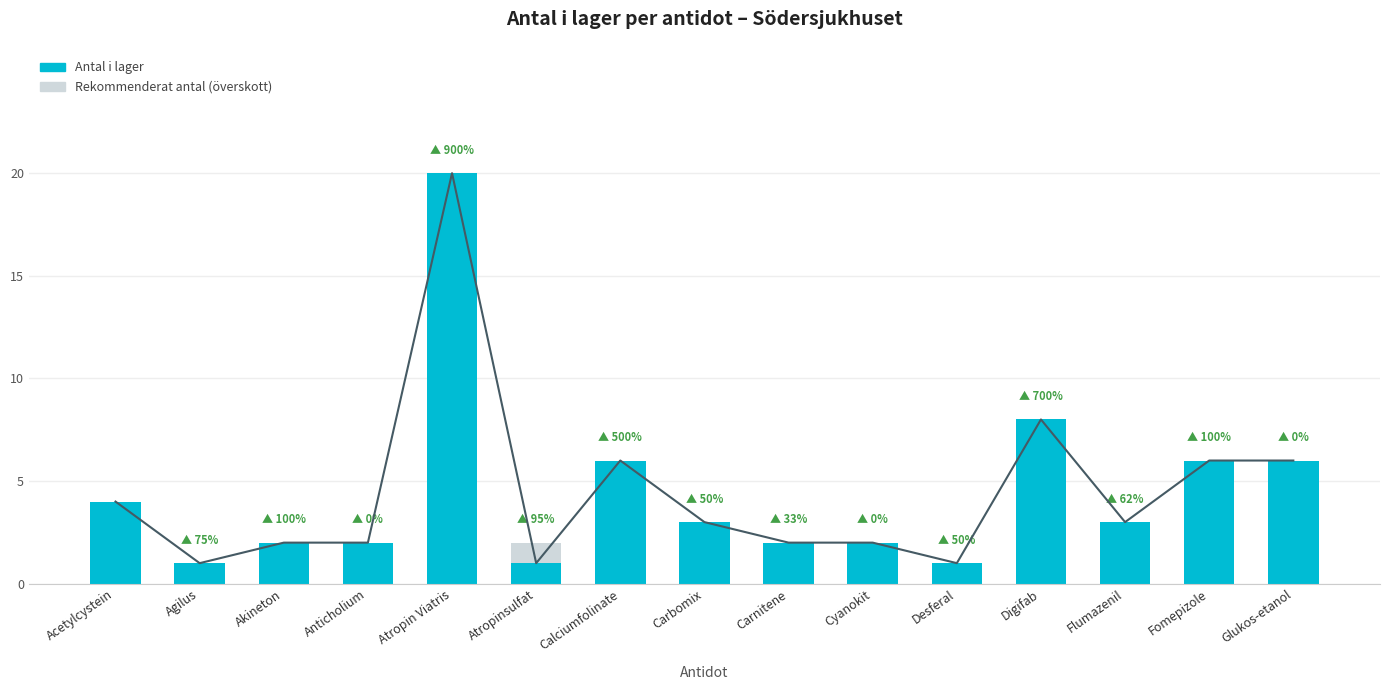

Which series changed the most between Carbomix and Carnitene?

Rekommenderat antal